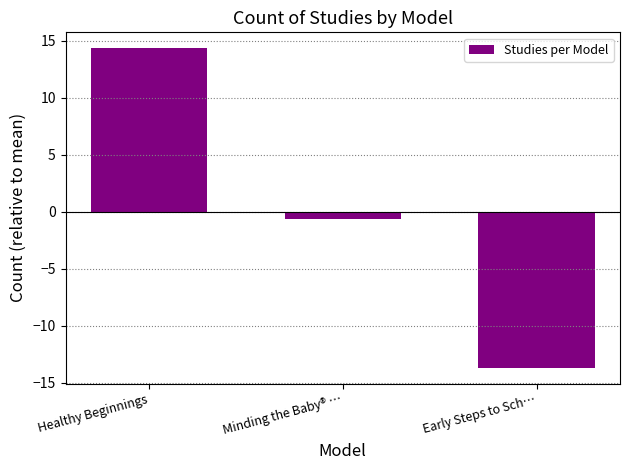

Rank the categories by value from lowest to highest.

Early Steps to Sch…, Minding the Baby® …, Healthy Beginnings